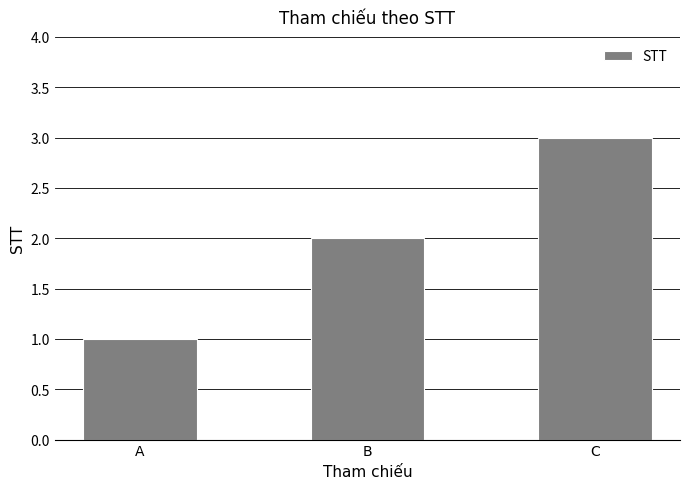

How many values are between 1 and 3?

3